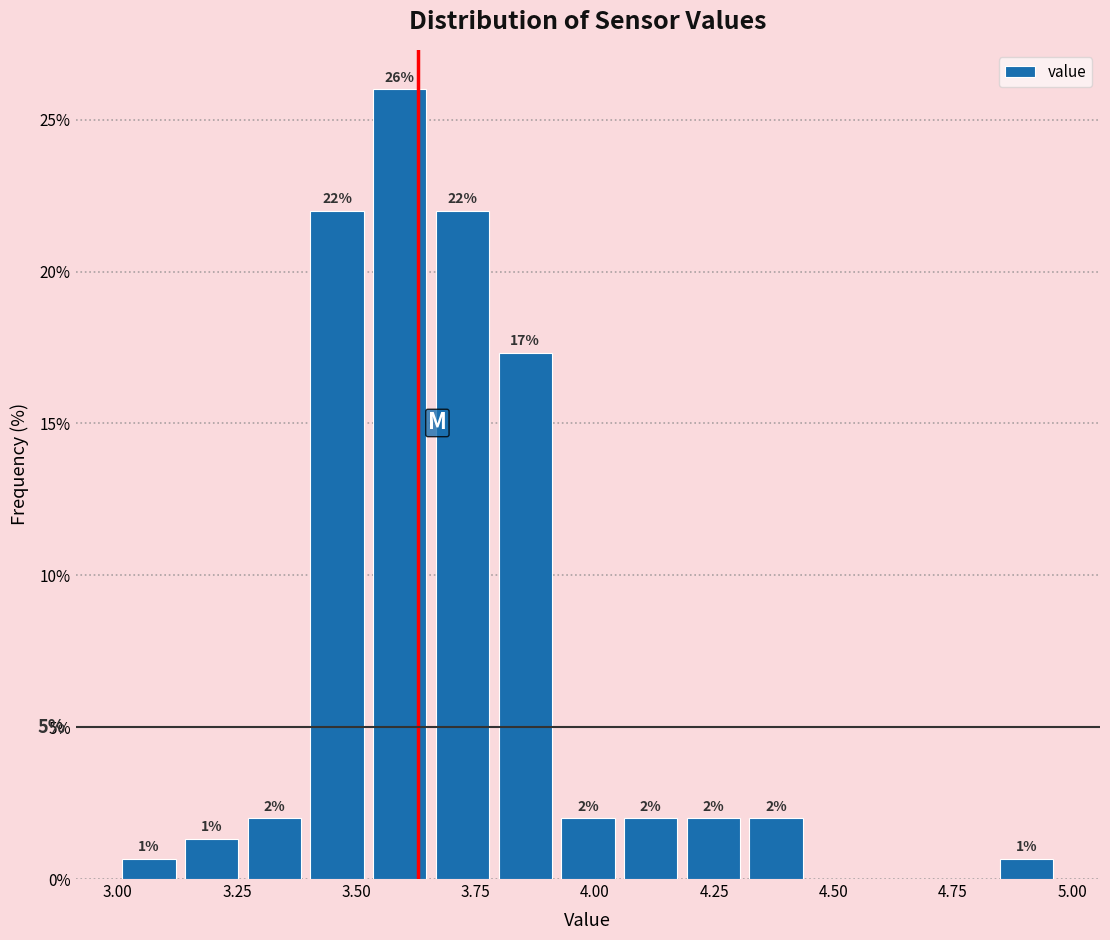

Around what value on the x-axis is the tallest bar? Give the approximate position of its centre, as read against the axis.

3.60